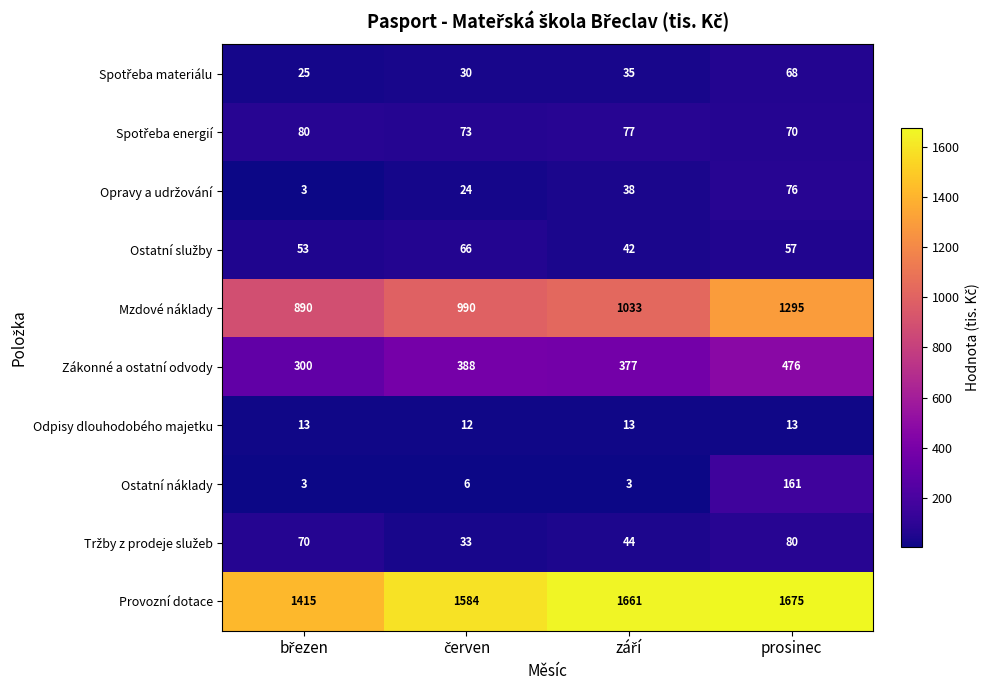

How many distinct data groups are displayed?

10